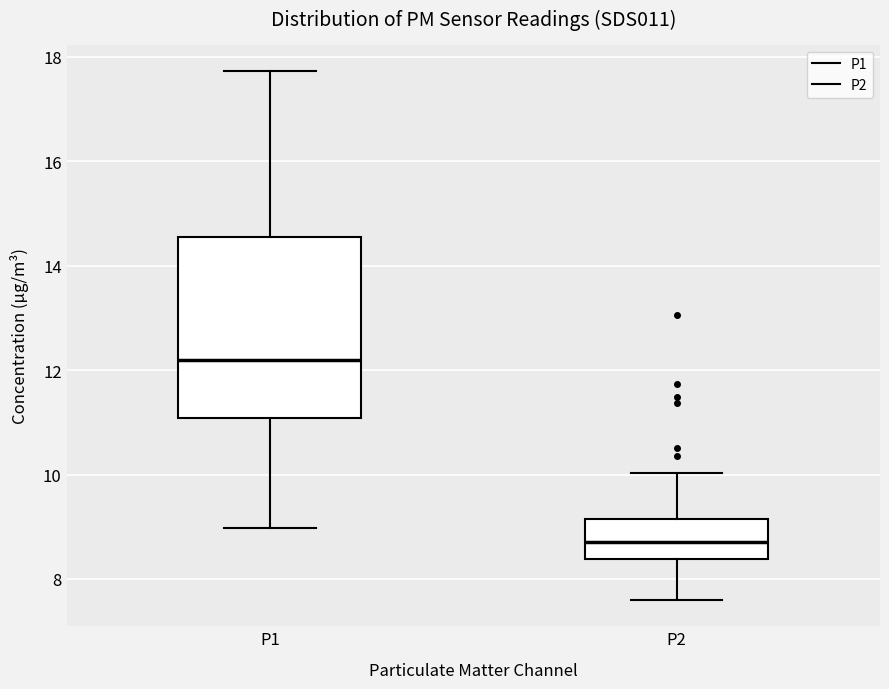

Which box's median line is the lowest?

P2